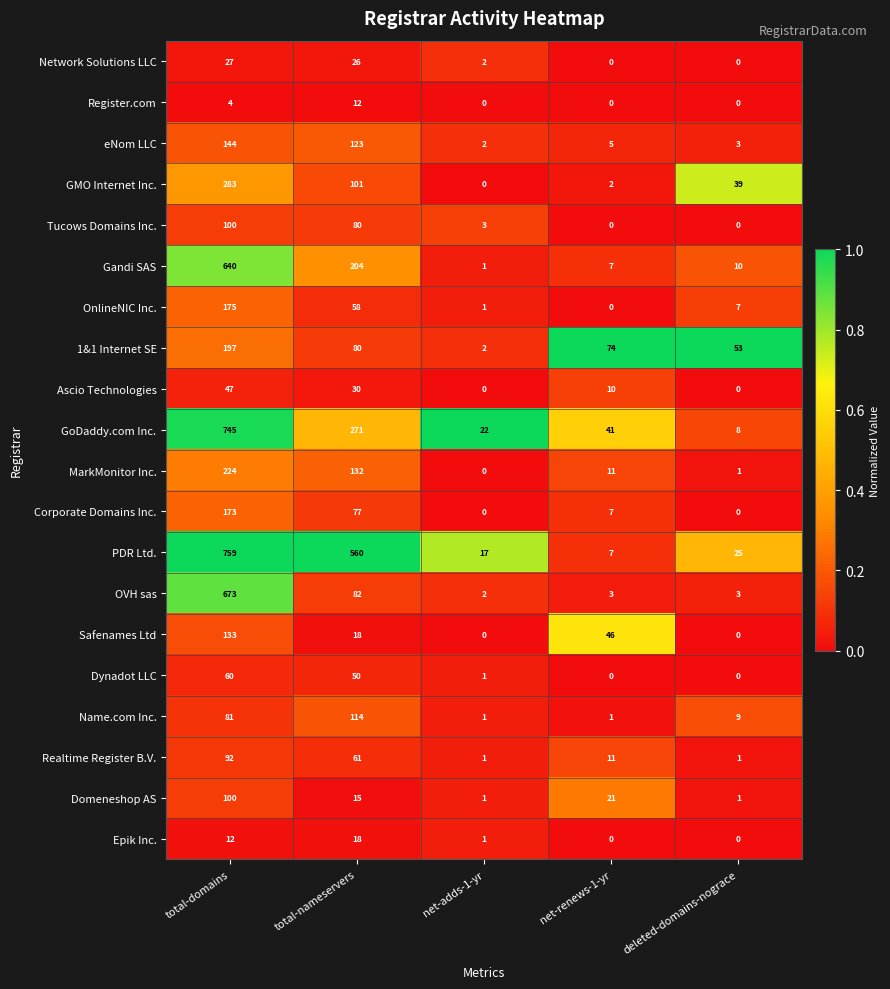

Is it true that OnlineNIC Inc. equals 58 at total-nameservers?

True